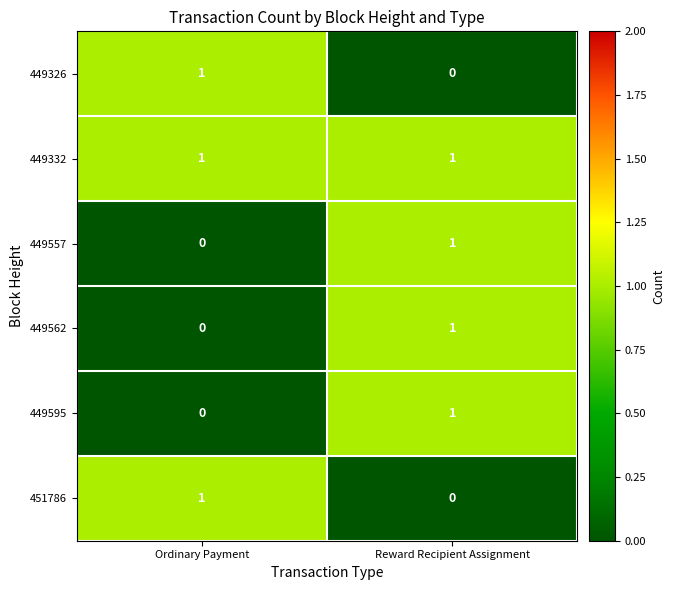

The 449326 series shows 1 at Ordinary Payment. True or false?

True